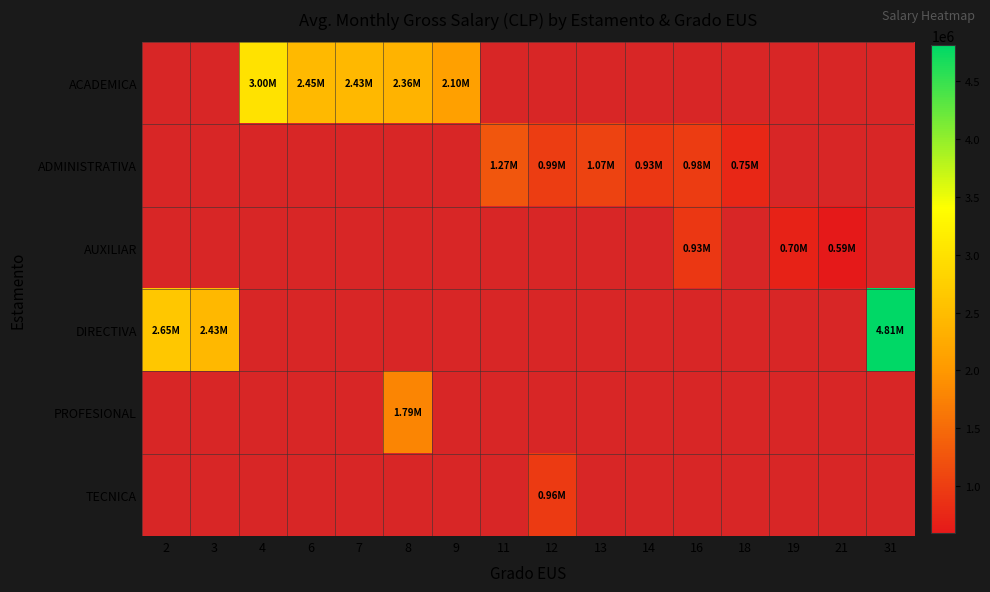

What is the minimum value shown in the chart?

593165.0